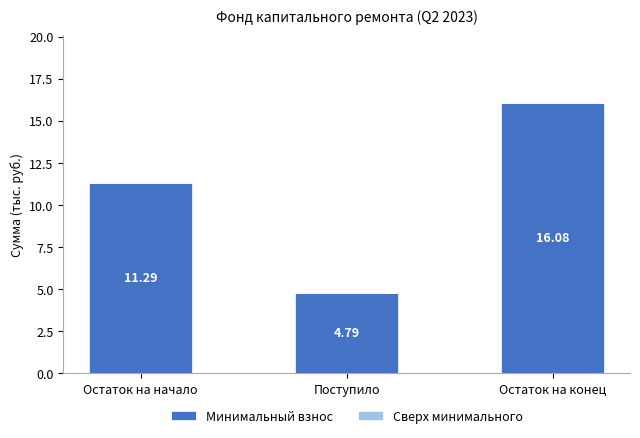

How many data points does each series have?

3